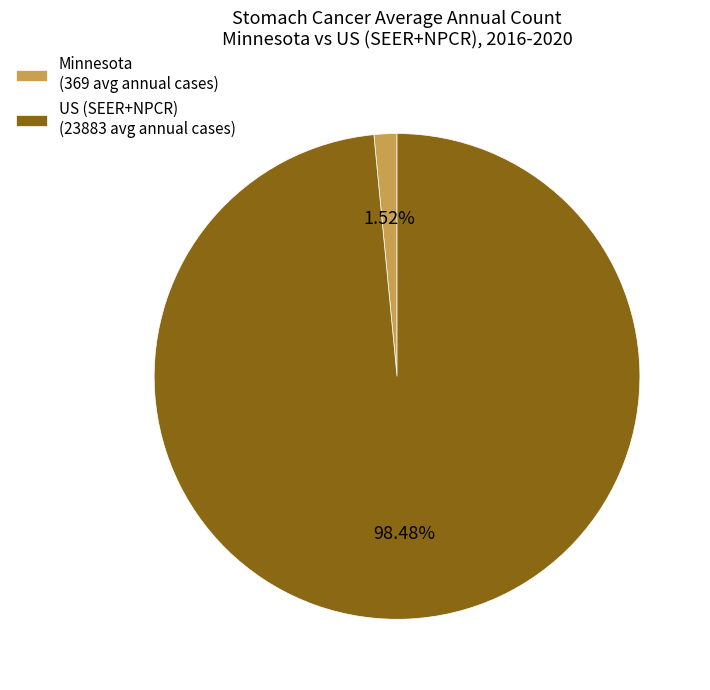

How much of the chart is everything except Minnesota?

98.5%